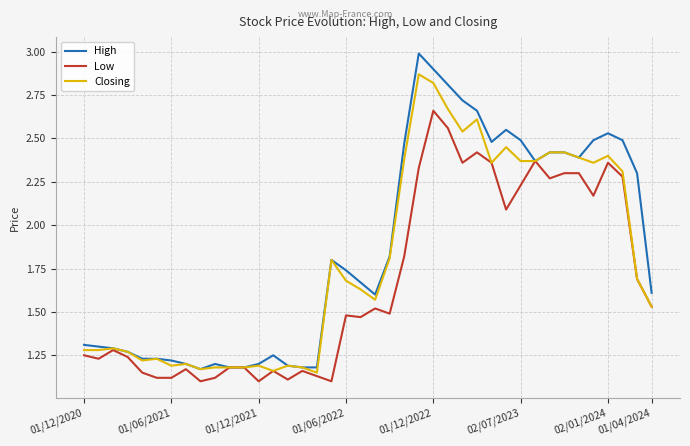

What is the maximum value shown in the chart?

3.0